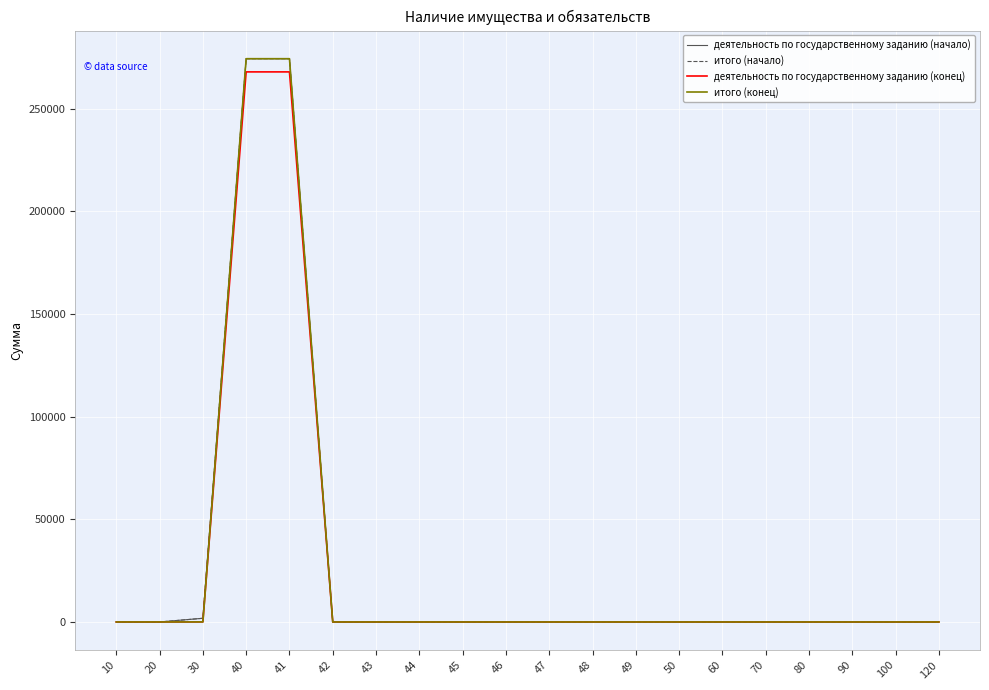

Does the chart display data point markers on the line(s)?

No